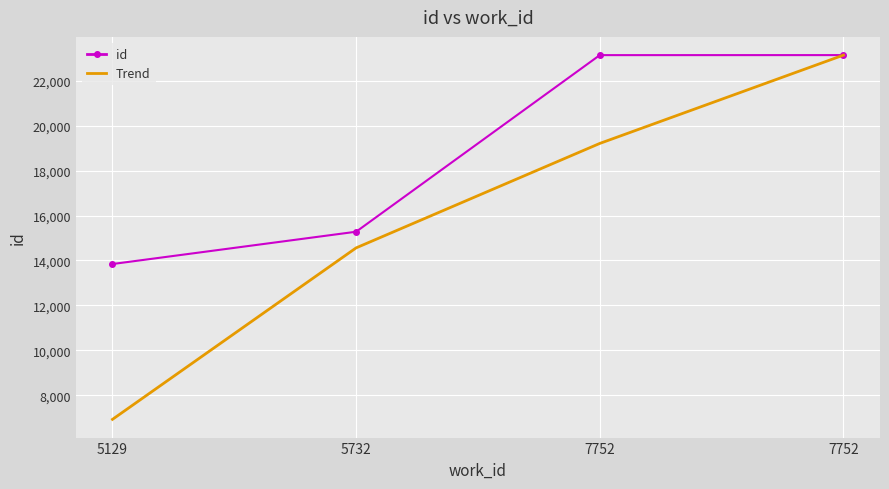

What are all the series names shown in the legend?

id, Trend